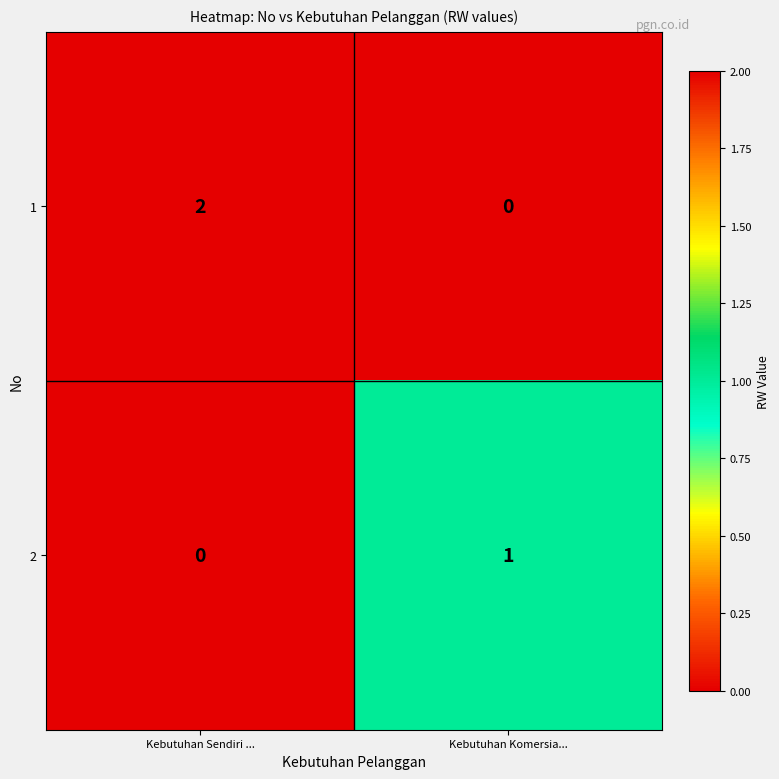

At which category does the chart reach its peak across all series?

Kebutuhan Sendiri ...